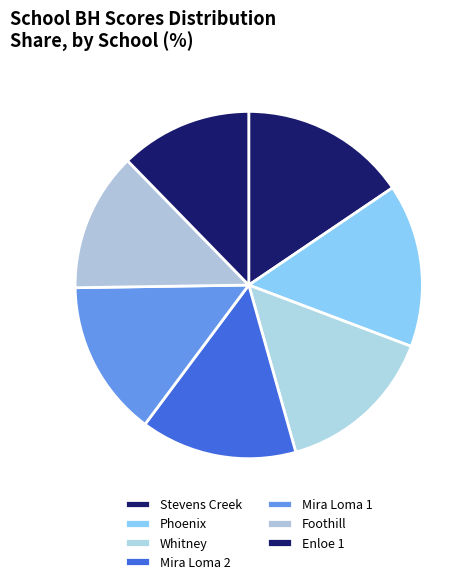

Count the number of slices in the pie.

7